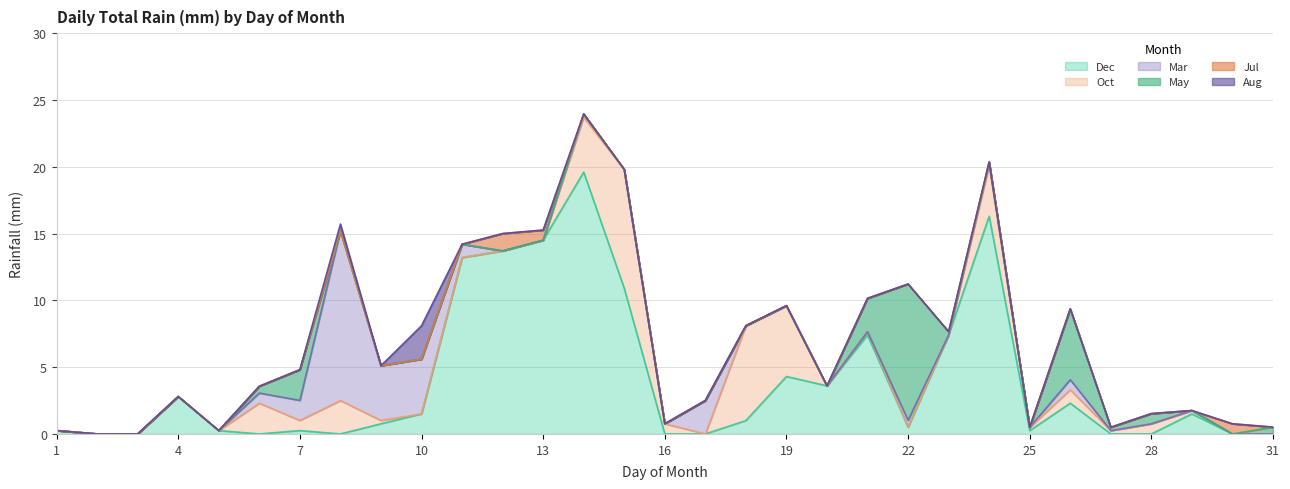

Between 2 and 18, which series saw the biggest shift?

Oct